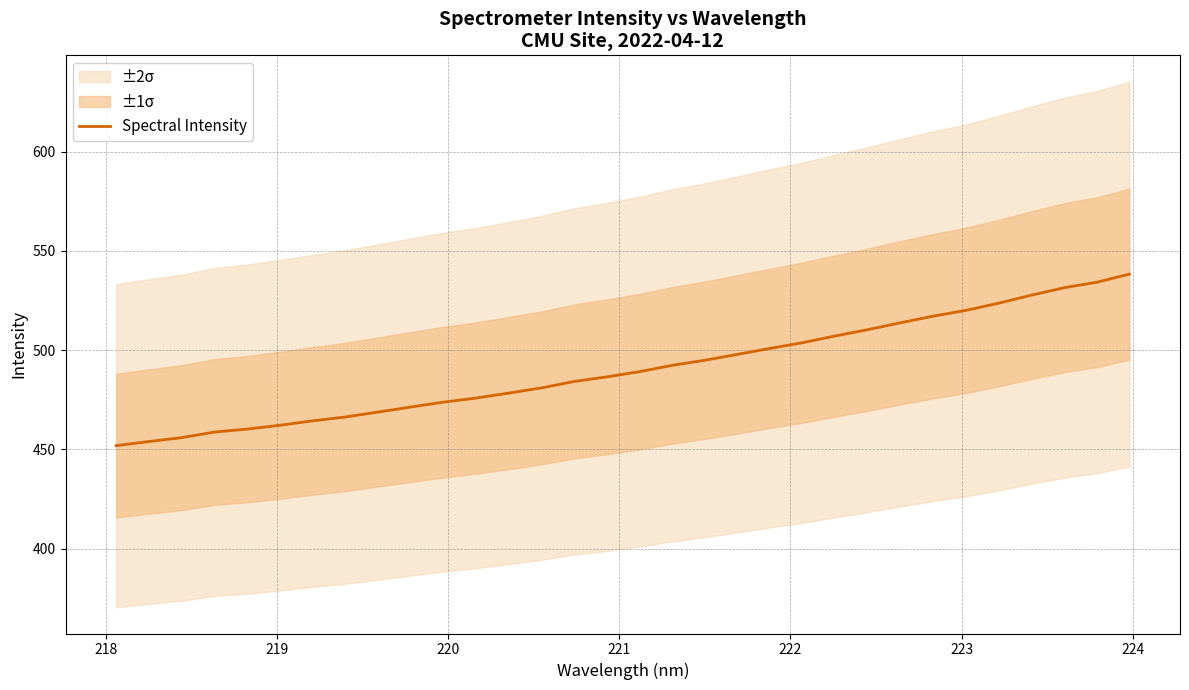

What is the minimum value for Spectral Intensity?

452.0